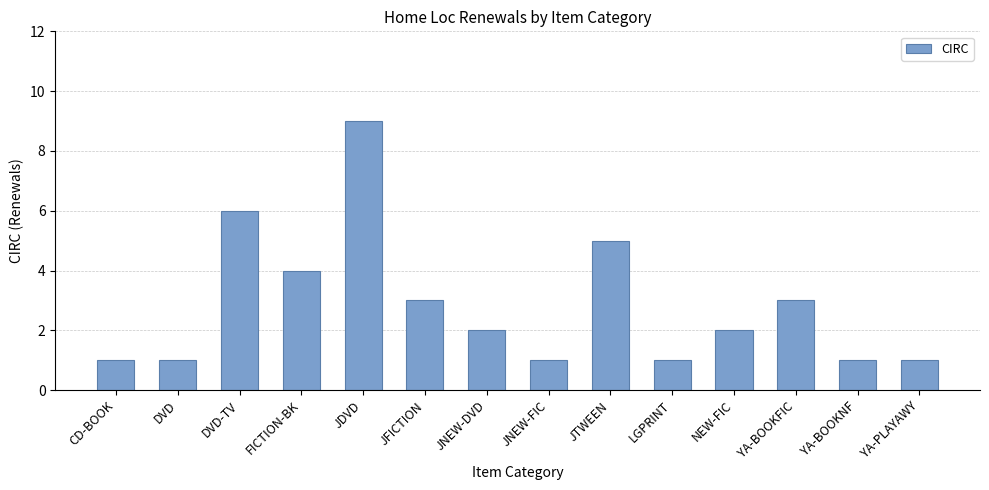

Count the number of categories in the chart.

14